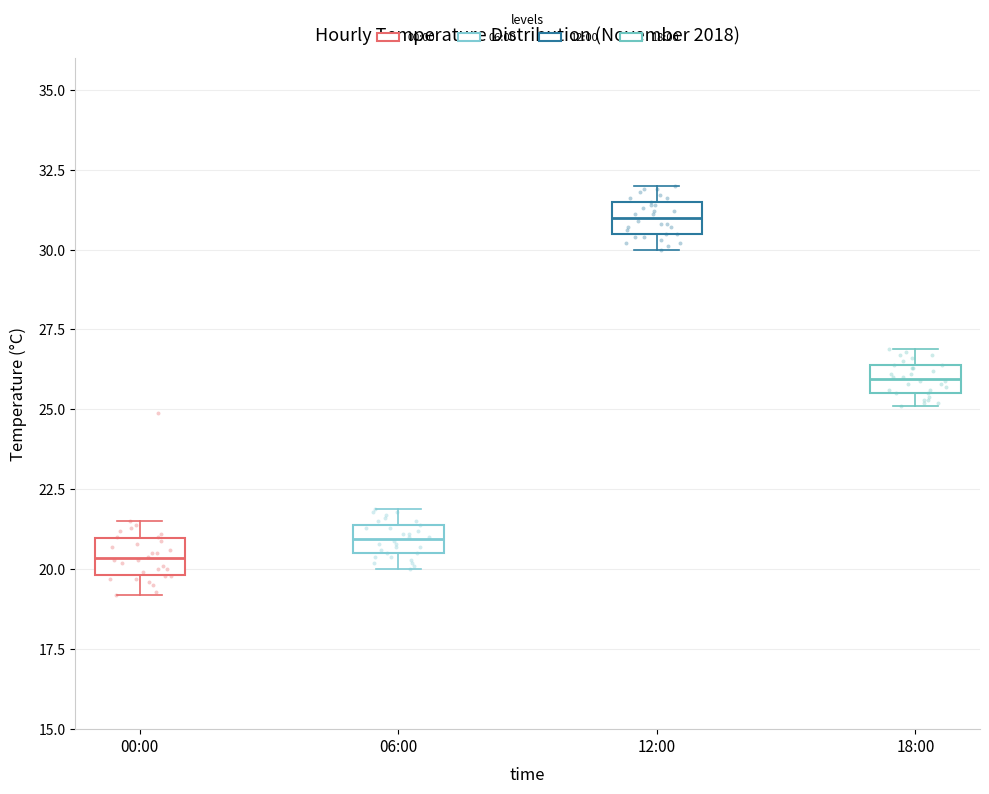

Where is the lower edge of the box for 00:00 on the y-axis? The values are not printed on the chart, so give them approximately, as read against the axis.

20.0